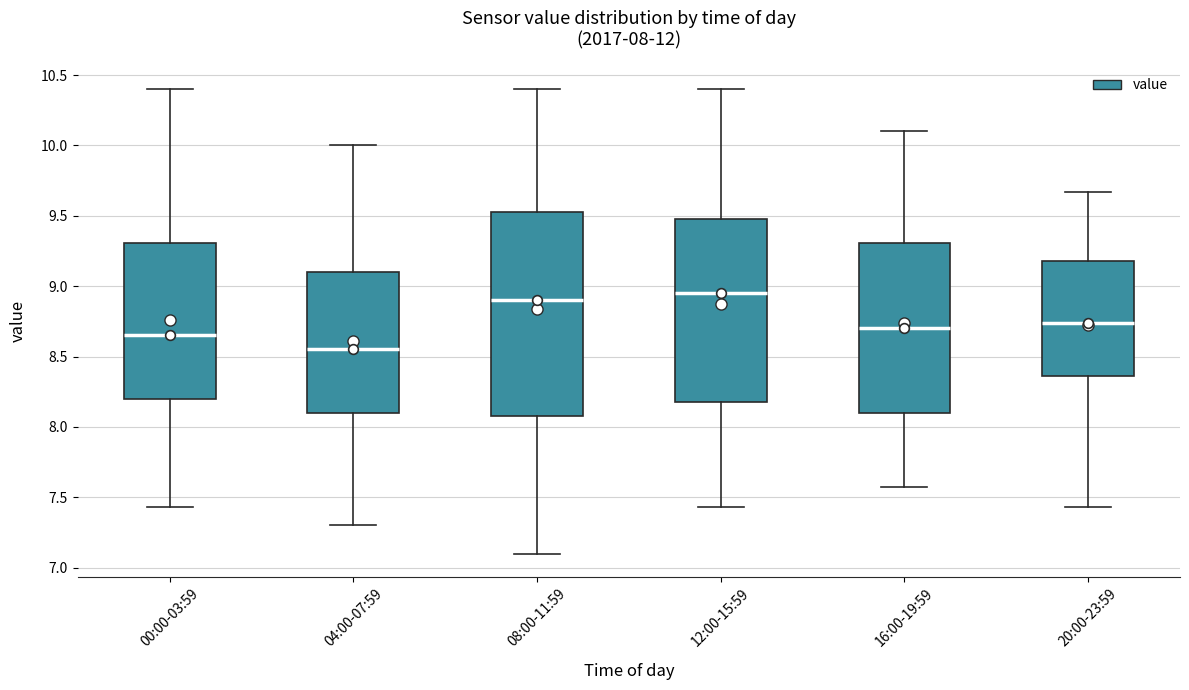

Comparing the boxes themselves (not the whiskers), which one is the tallest?

08:00-11:59